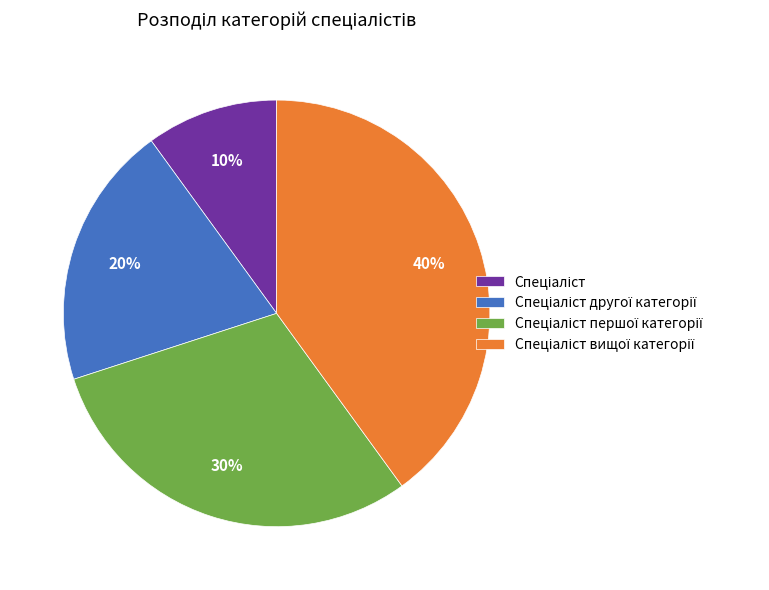

To the nearest percent, what is the average slice percentage?

25%